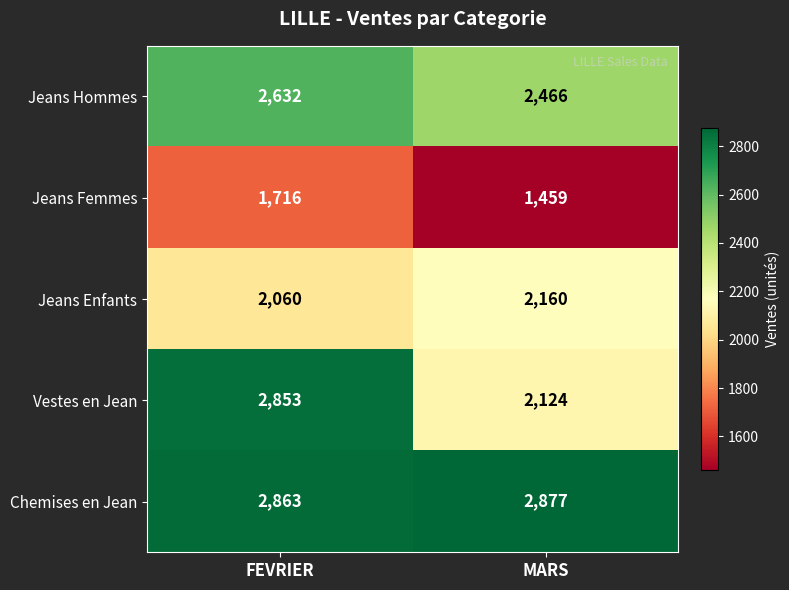

How many categories are shown in the chart?

2